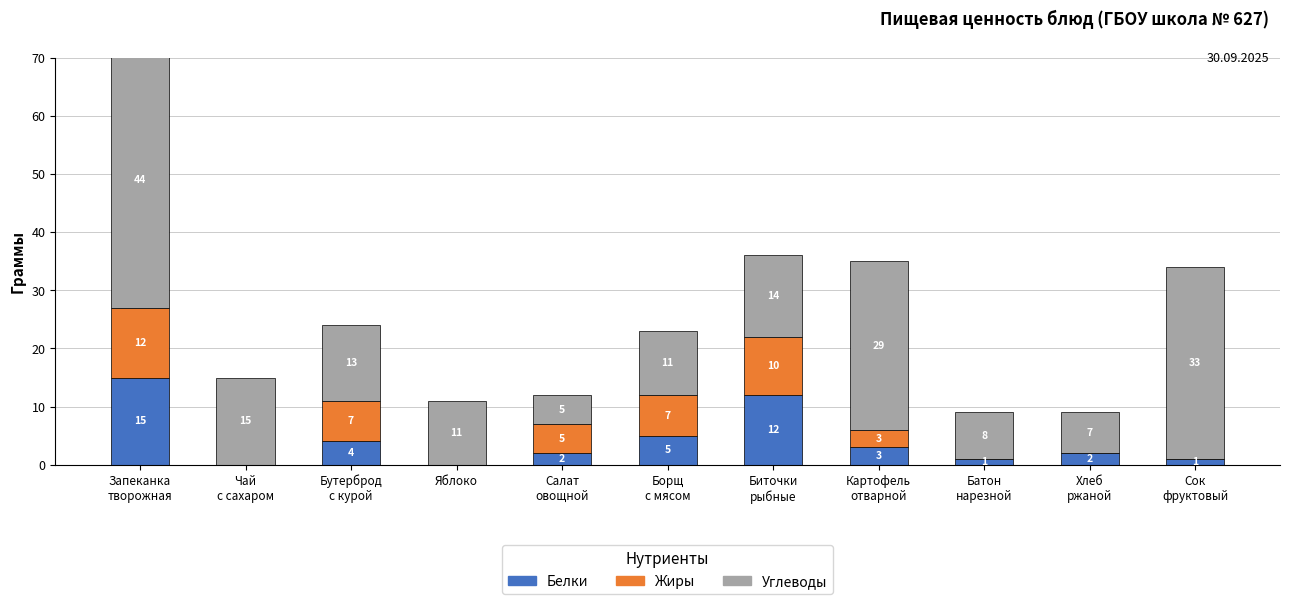

What is the difference between the highest and lowest values at Сок
фруктовый?

33